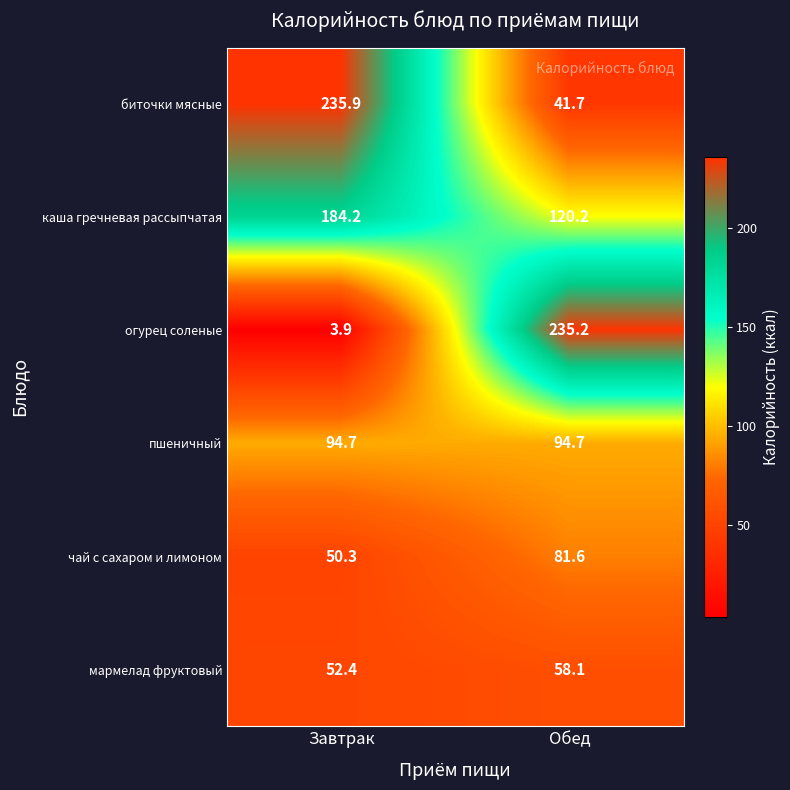

At which category is the sum across all series the highest?

Обед